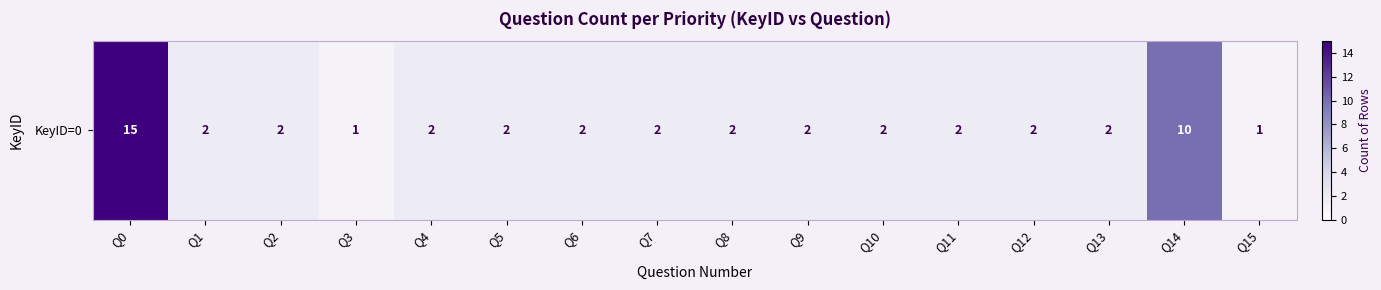

List the labels in order of value, smallest first.

Q3, Q15, Q1, Q2, Q4, Q5, Q6, Q7, Q8, Q9, Q10, Q11, Q12, Q13, Q14, Q0